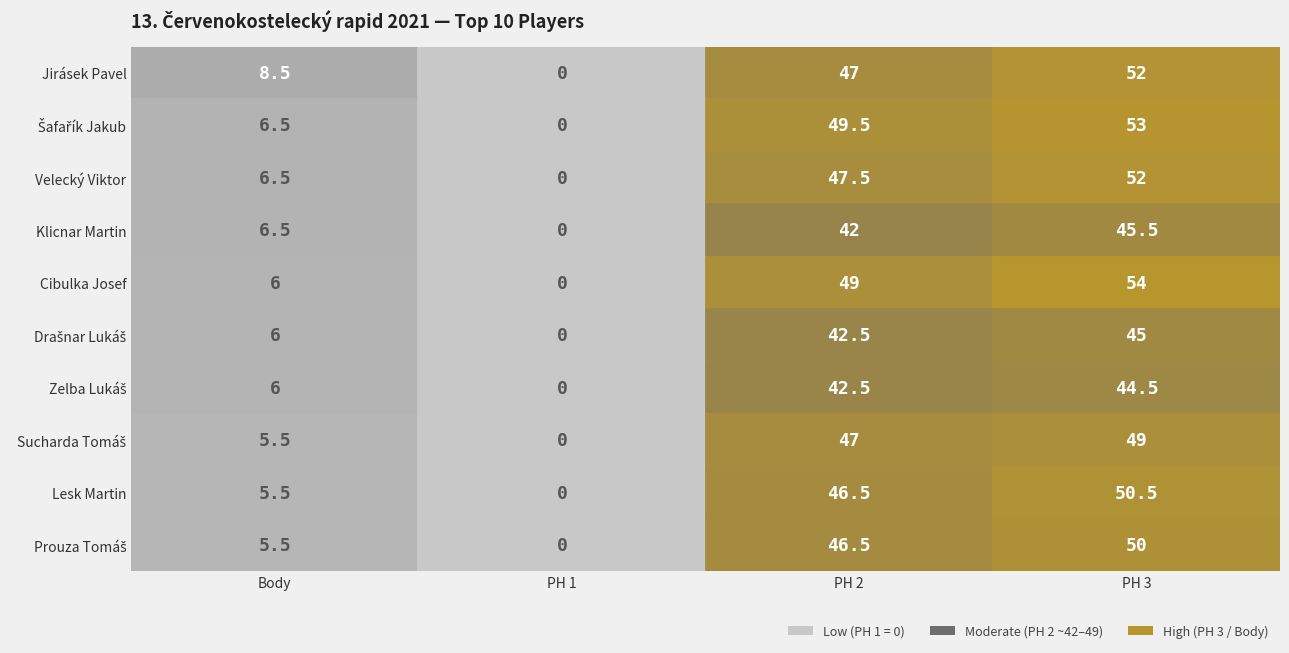

Between PH 1 and PH 2, which is larger?

PH 2